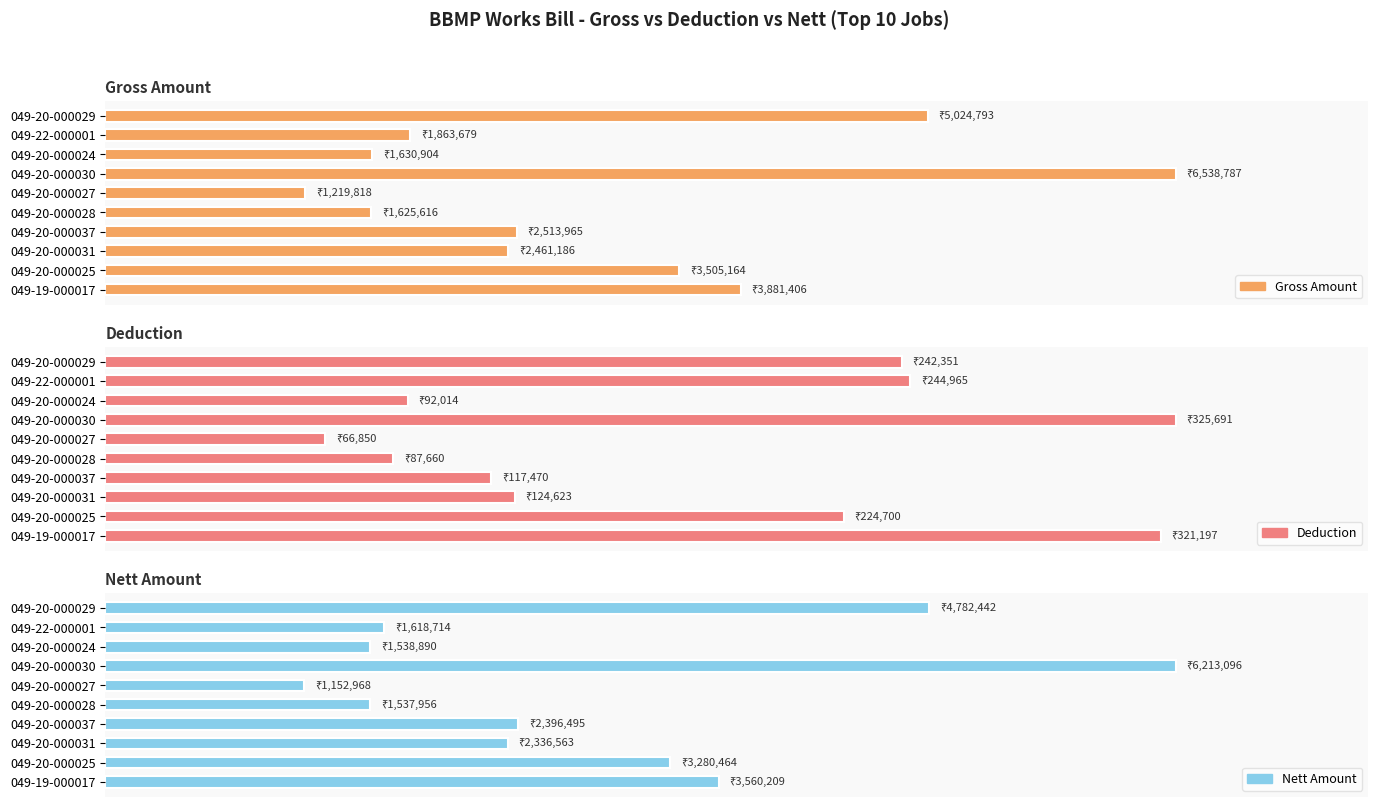

How many categories are shown in the chart?

10